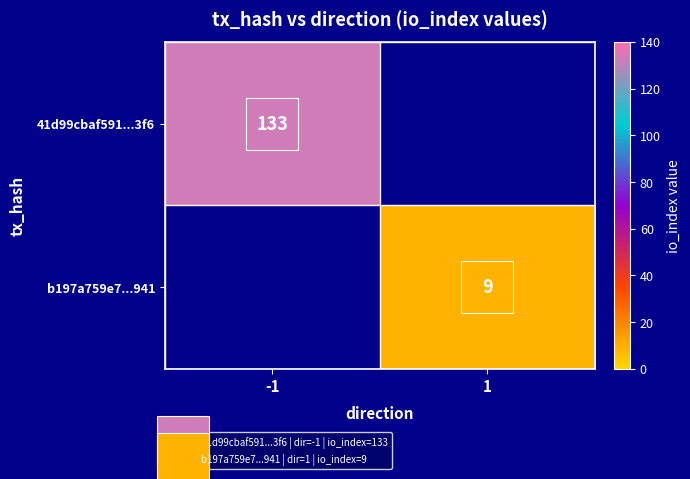

Between 1 and -1, which is larger?

-1